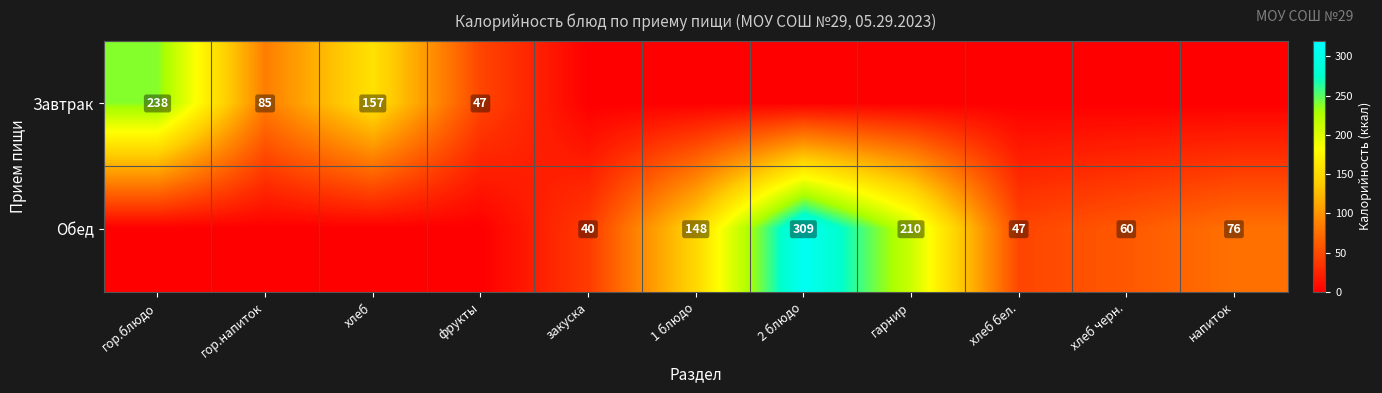

True or false: Завтрак has a value of 80 at фрукты.

False